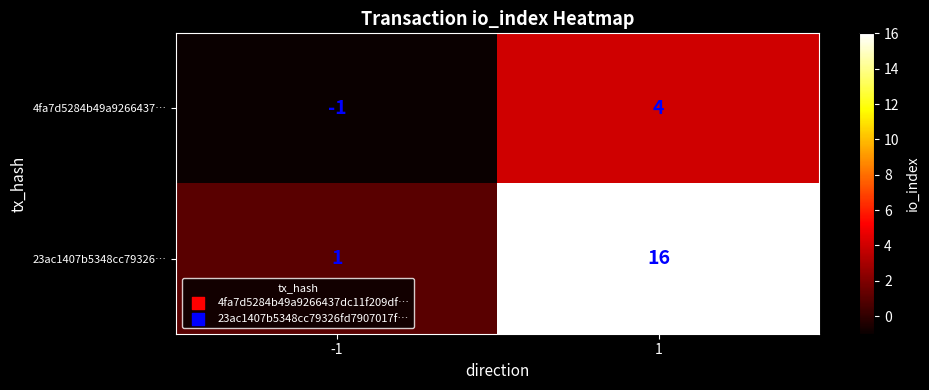

What is the difference between the highest and lowest values at 1?

12